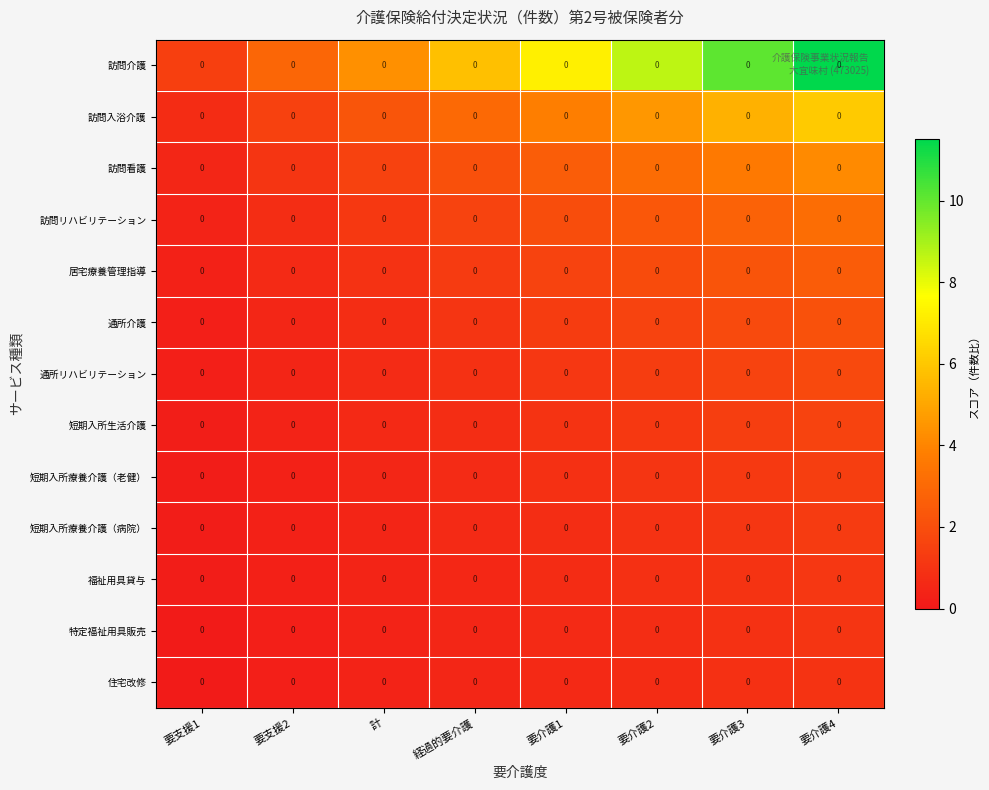

Between 計 and 要介護3, which is larger?

要介護3